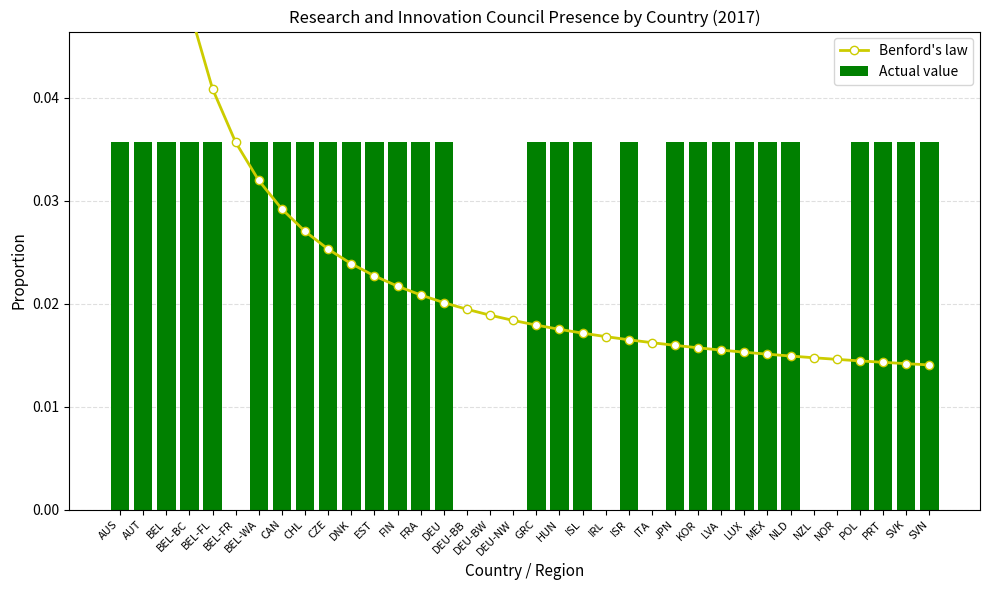

Reading left to right, extract all data points from this chart.

Benford's law: AUS=0.2	AUT=0.1	BEL=0.1	BEL-BC=0.0	BEL-FL=0.0	BEL-FR=0.0	BEL-WA=0.0	CAN=0.0	CHL=0.0	CZE=0.0	DNK=0.0	EST=0.0	FIN=0.0	FRA=0.0	DEU=0.0	DEU-BB=0.0	DEU-BW=0.0	DEU-NW=0.0	GRC=0.0	HUN=0.0	ISL=0.0	IRL=0.0	ISR=0.0	ITA=0.0	JPN=0.0	KOR=0.0	LVA=0.0	LUX=0.0	MEX=0.0	NLD=0.0	NZL=0.0	NOR=0.0	POL=0.0	PRT=0.0	SVK=0.0	SVN=0.0
Actual value: AUS=0.0	AUT=0.0	BEL=0.0	BEL-BC=0.0	BEL-FL=0.0	BEL-FR=0.0	BEL-WA=0.0	CAN=0.0	CHL=0.0	CZE=0.0	DNK=0.0	EST=0.0	FIN=0.0	FRA=0.0	DEU=0.0	DEU-BB=0.0	DEU-BW=0.0	DEU-NW=0.0	GRC=0.0	HUN=0.0	ISL=0.0	IRL=0.0	ISR=0.0	ITA=0.0	JPN=0.0	KOR=0.0	LVA=0.0	LUX=0.0	MEX=0.0	NLD=0.0	NZL=0.0	NOR=0.0	POL=0.0	PRT=0.0	SVK=0.0	SVN=0.0